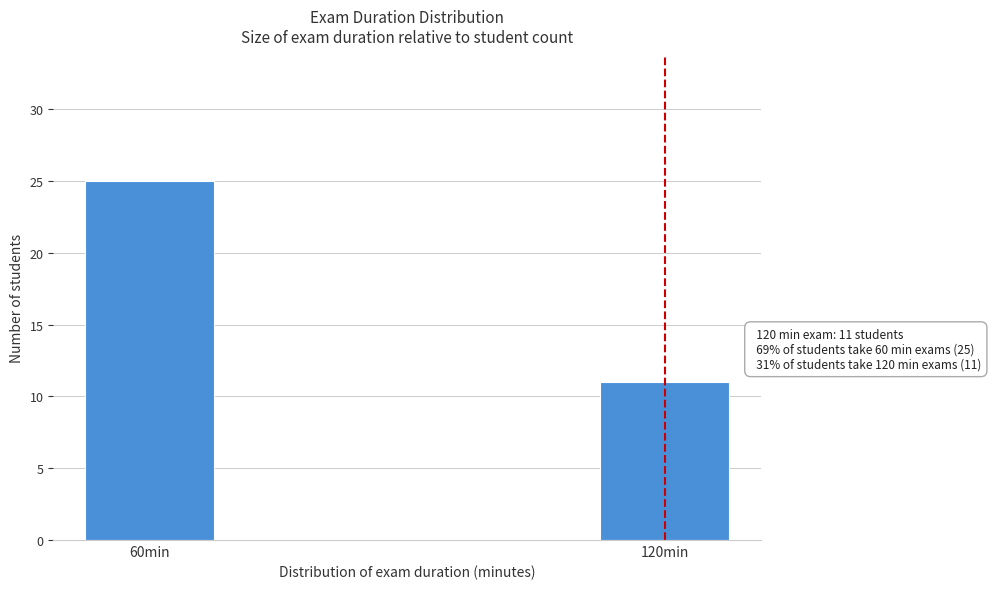

Reading left to right, list all the values displayed in this chart.

25	11